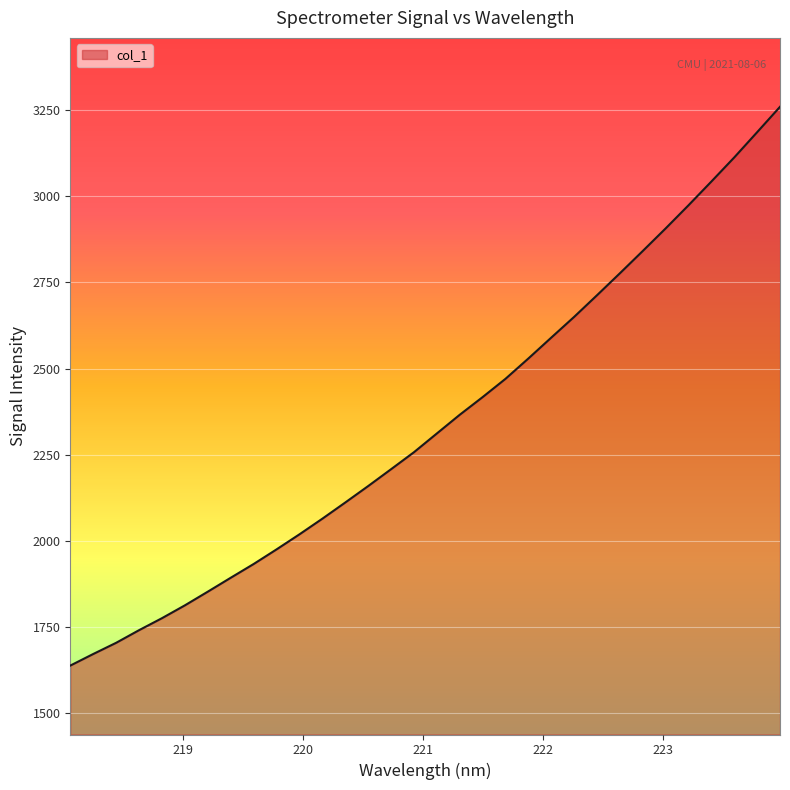

What is the sum of all values?

74966.5